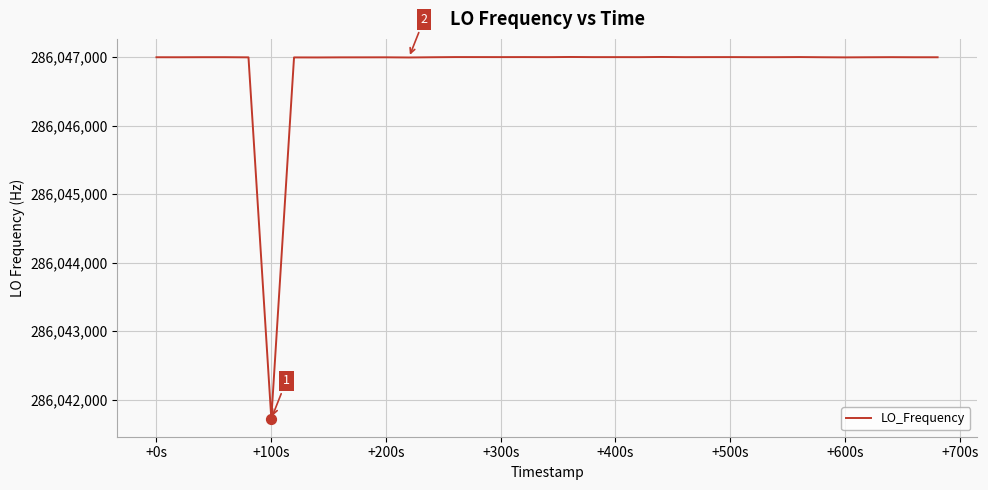

What is the smallest value displayed?

286041722.9